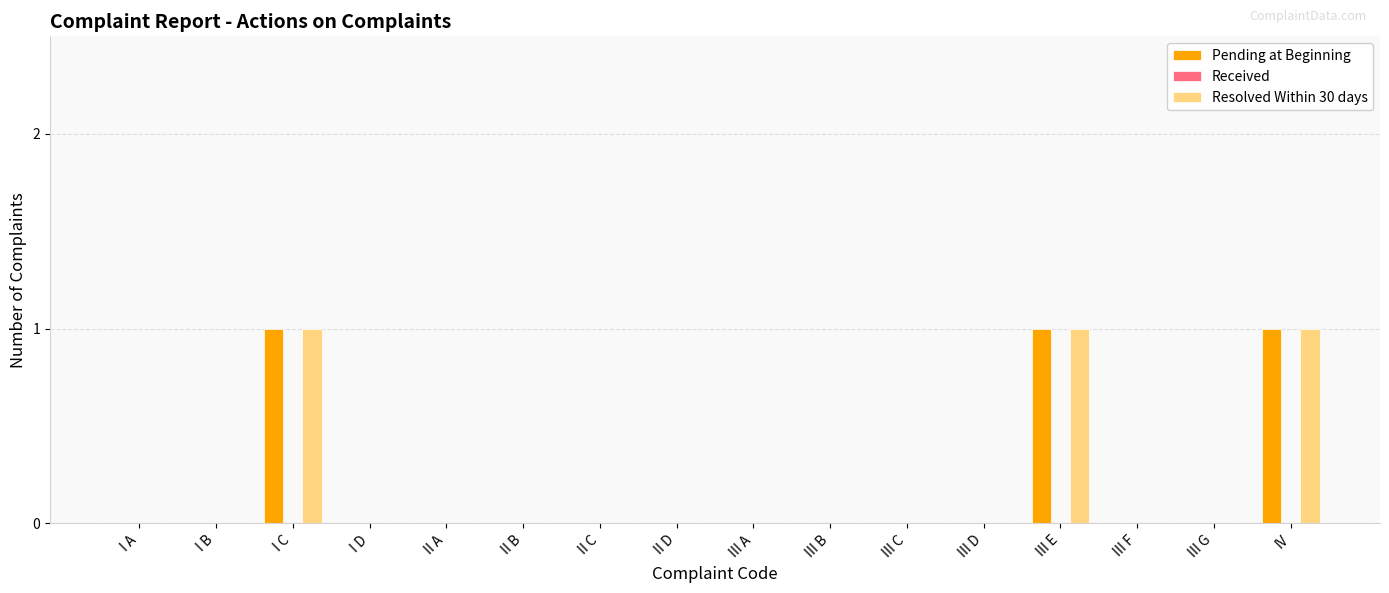

True or false: Resolved Within 30 days has a value of 0 at III A.

True